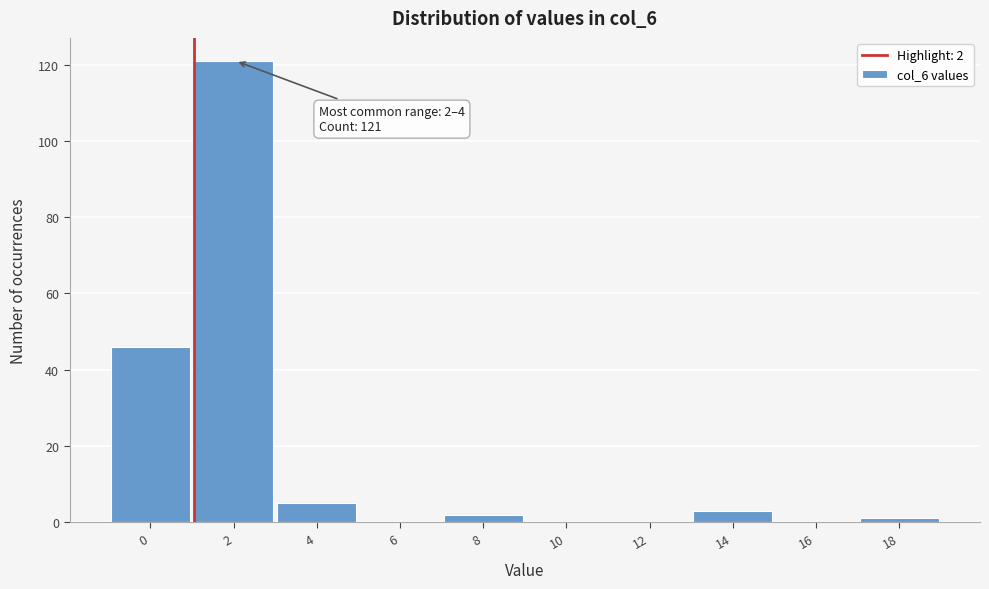

Reading left to right, extract all data points from this chart.

0=46	2=121	4=5	6=0	8=2	10=0	12=0	14=3	16=0	18=1